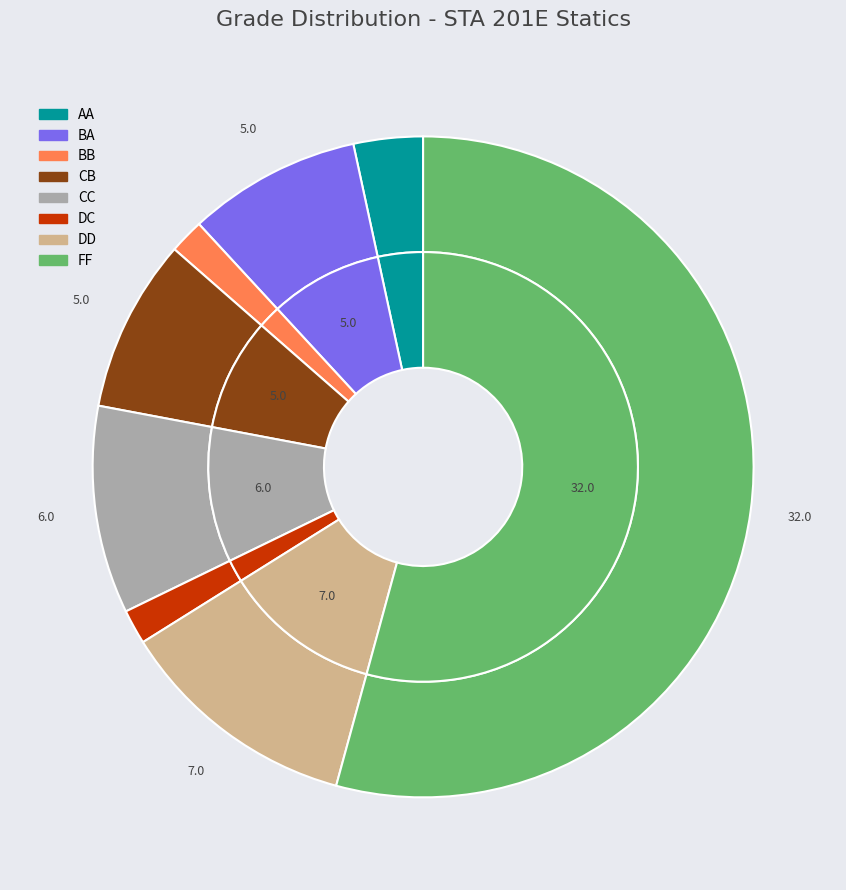

The DD slice represents 12% of the pie. True or false?

True